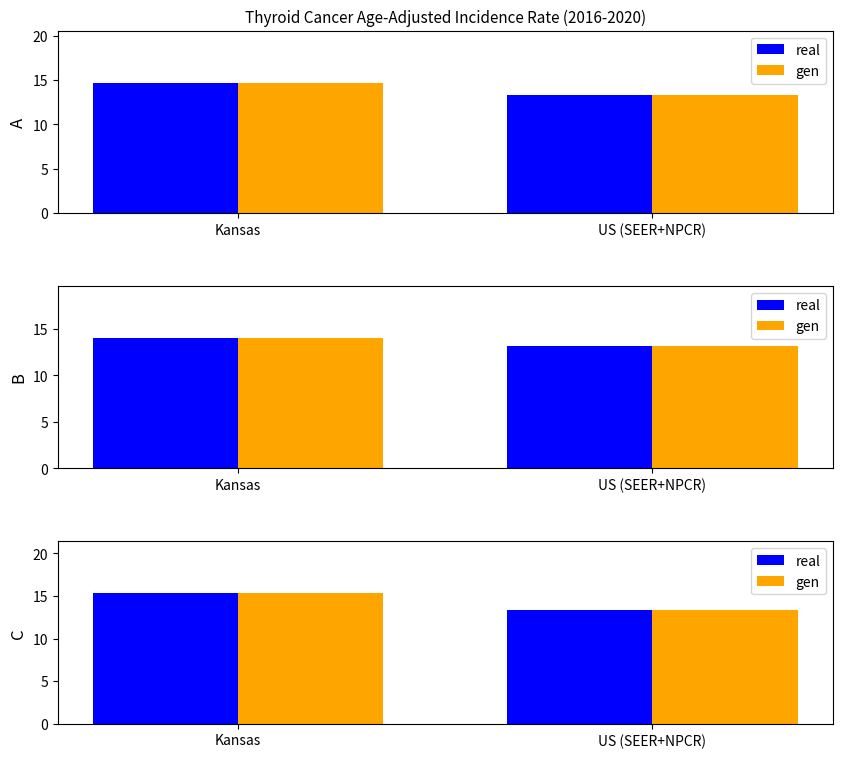

List the series in order of their peak value, lowest first.

real, gen